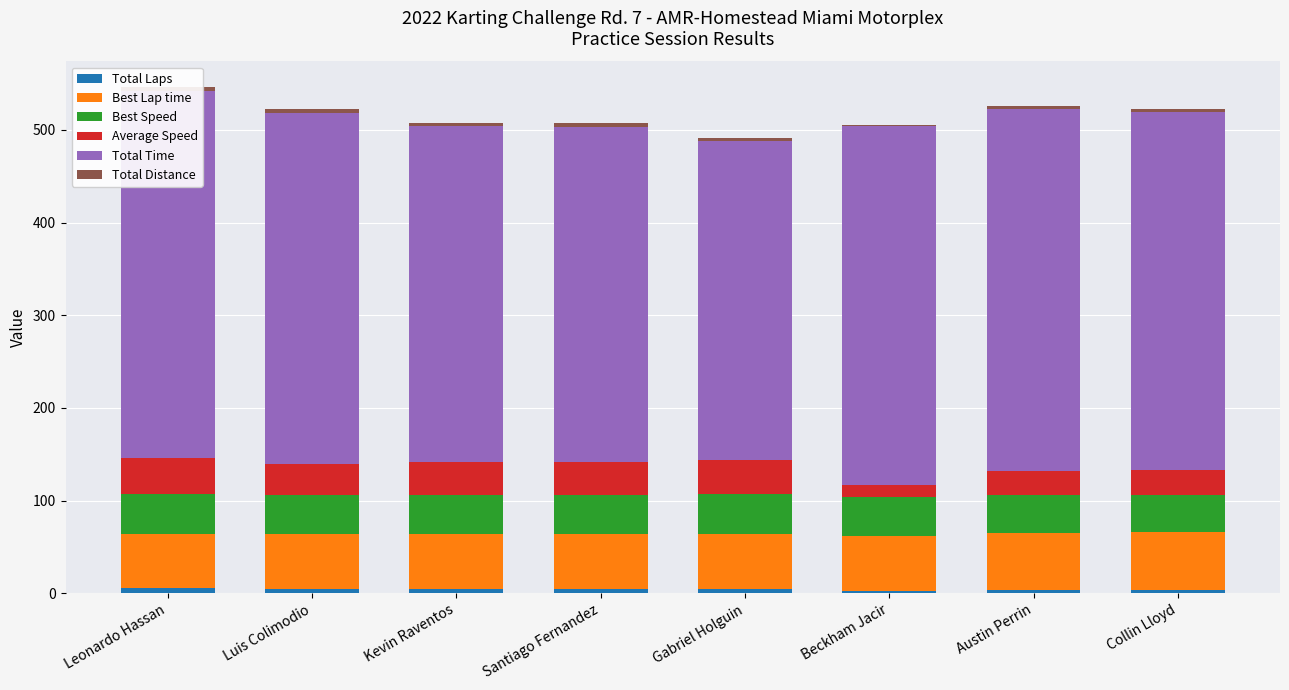

At which label is Best Lap time closest to 59?

Gabriel Holguin